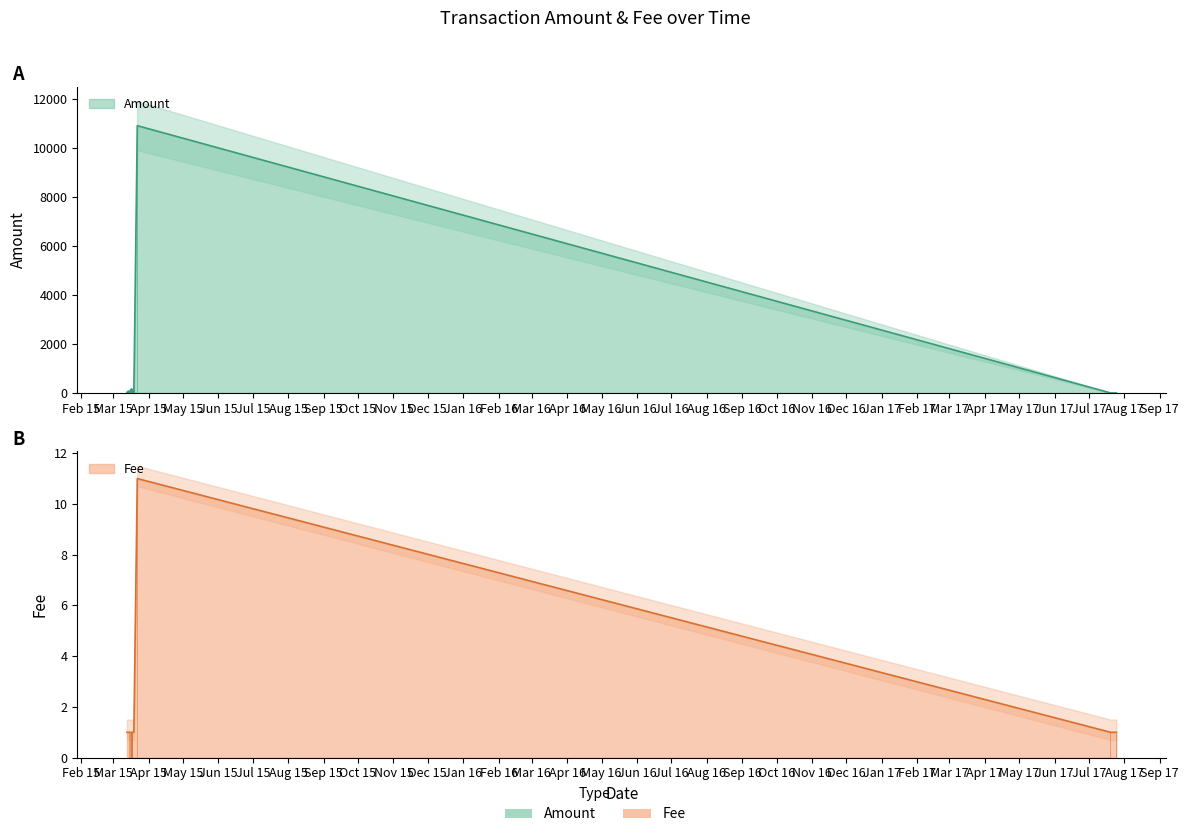

True or false: Fee has a value of 1.5 at 19.

False